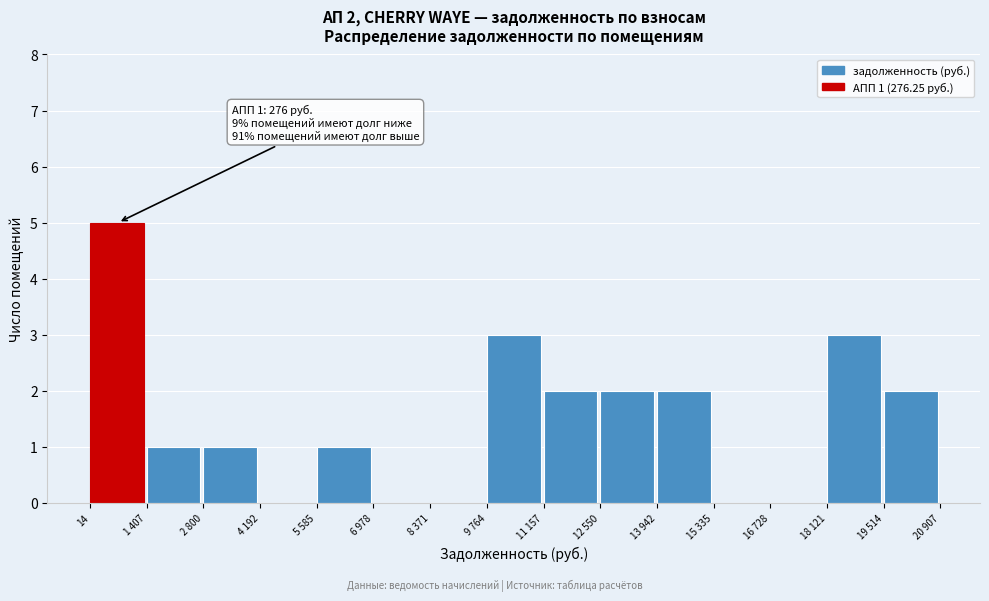

Reading right to left, extract all data points from this chart.

19 514=2	18 121=3	16 728=0	15 335=0	13 942=2	12 550=2	11 157=2	9 764=3	8 371=0	6 978=0	5 585=1	4 192=0	2 800=1	1 407=1	14=5